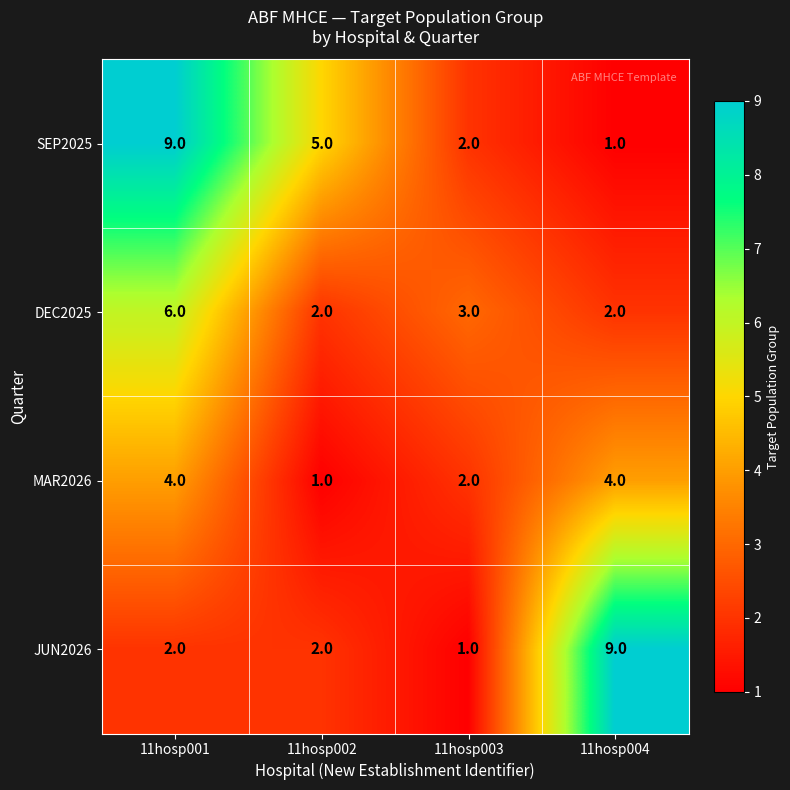

Reading right to left, transcribe all the data shown in this chart.

SEP2025: 1	2	5	9
DEC2025: 2	3	2	6
MAR2026: 4	2	1	4
JUN2026: 9	1	2	2